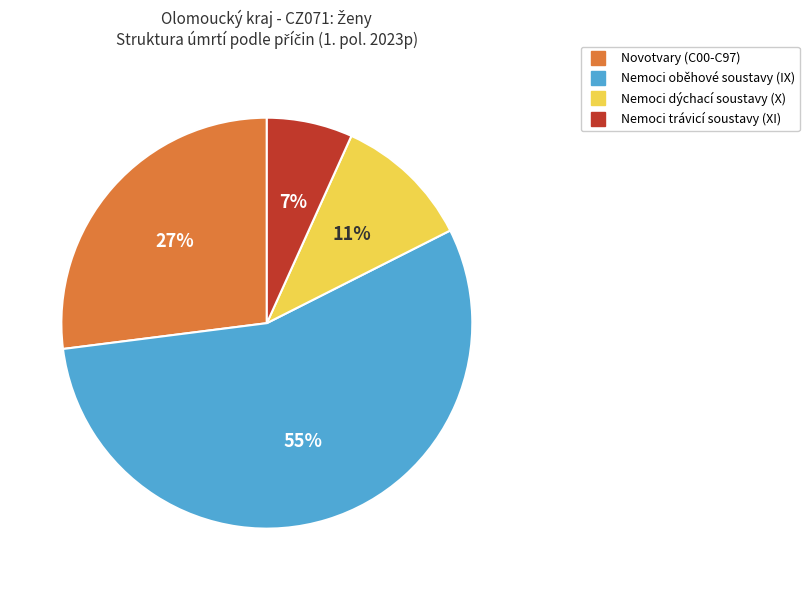

Between Nemoci dýchací soustavy (X) and Novotvary (C00-C97), which is larger?

Novotvary (C00-C97)